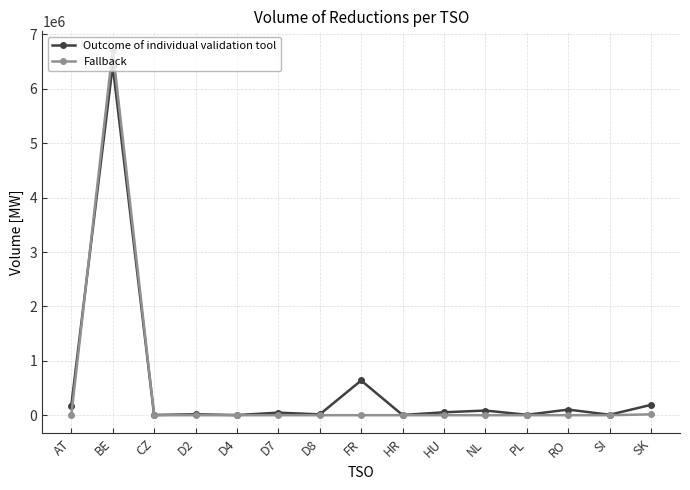

What is the greatest value displayed?

6722098